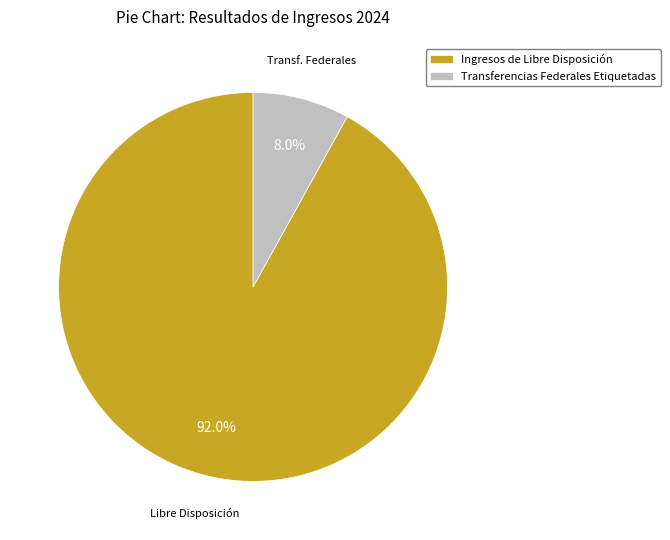

Count the number of slices in the pie.

2